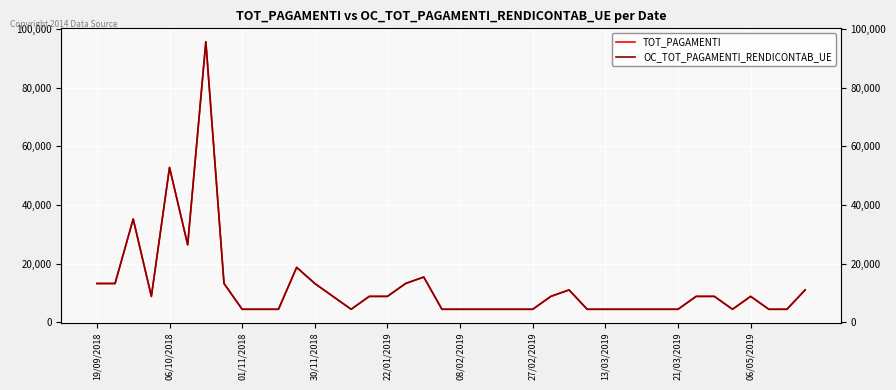

What are all the series names shown in the legend?

TOT_PAGAMENTI, OC_TOT_PAGAMENTI_RENDICONTAB_UE